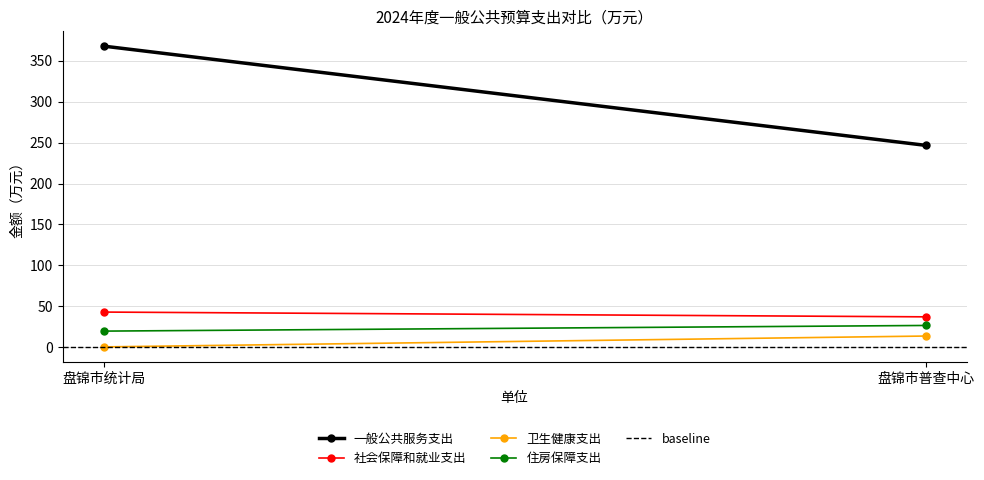

List the series in order of their peak value, highest first.

一般公共服务支出, 社会保障和就业支出, 住房保障支出, 卫生健康支出, baseline